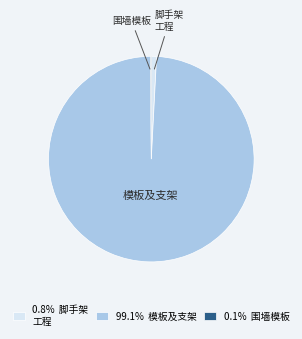

Which category has the biggest portion of the pie?

模板及支架